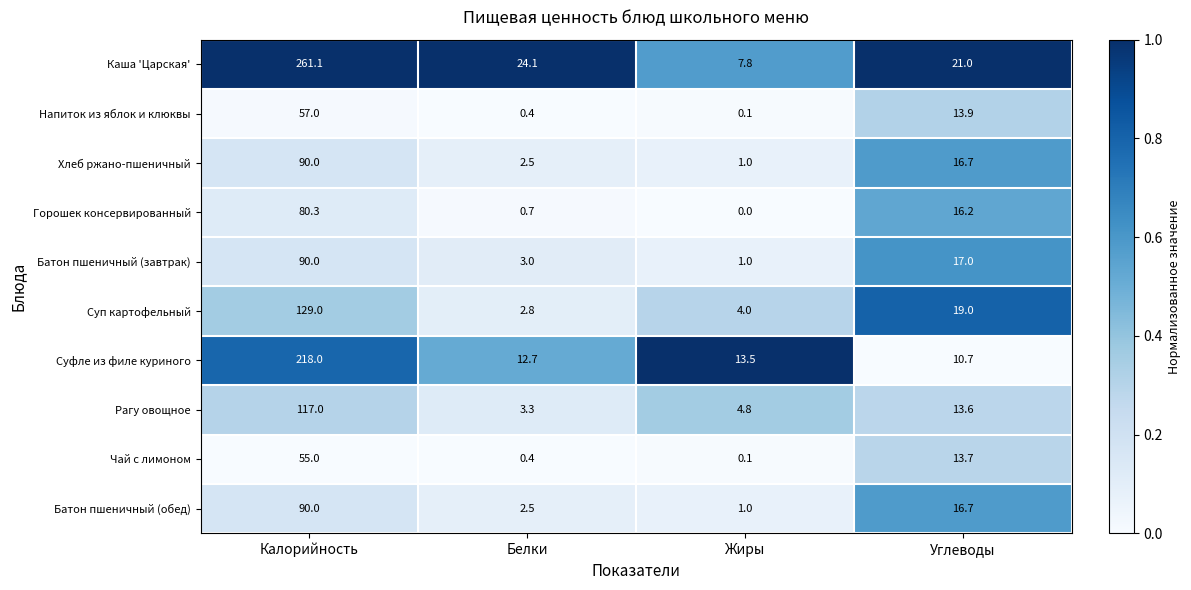

What is the spread (max minus min) of values at Белки?

23.7